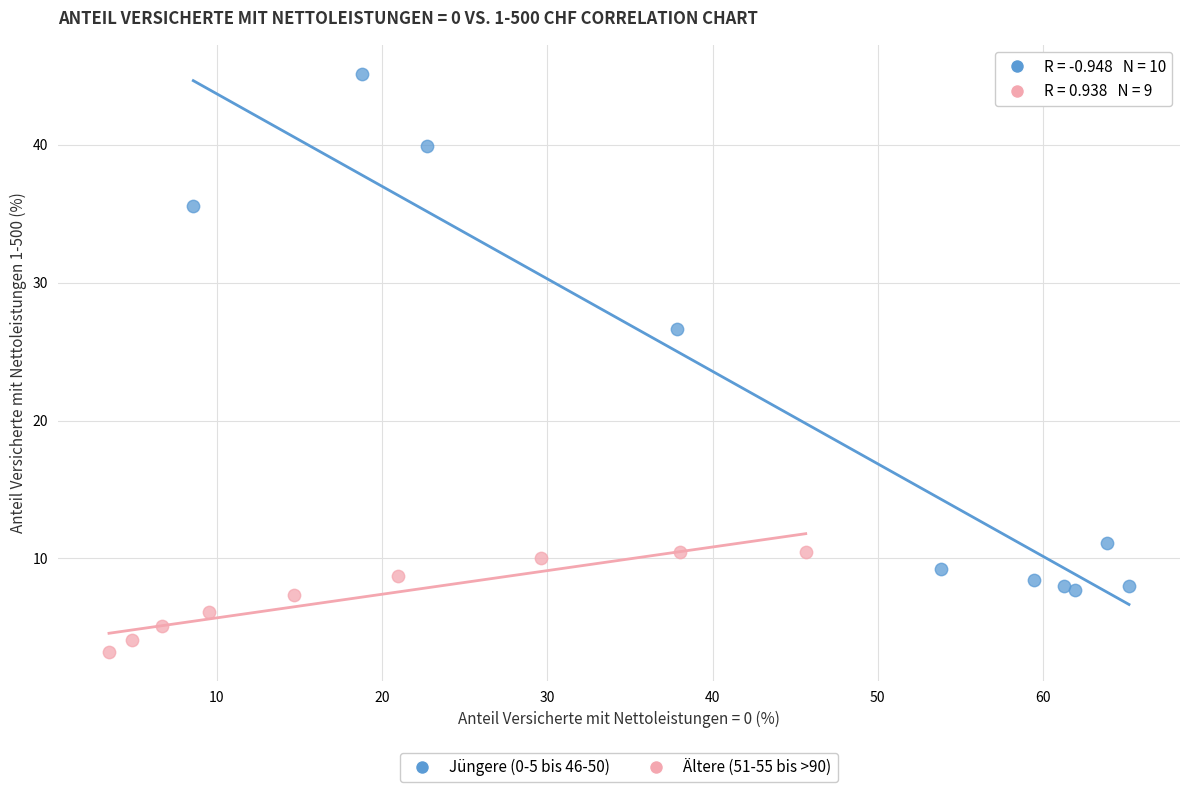

Which series has the largest Y range (max minus min)?

Jüngere (0-5 bis 46-50)